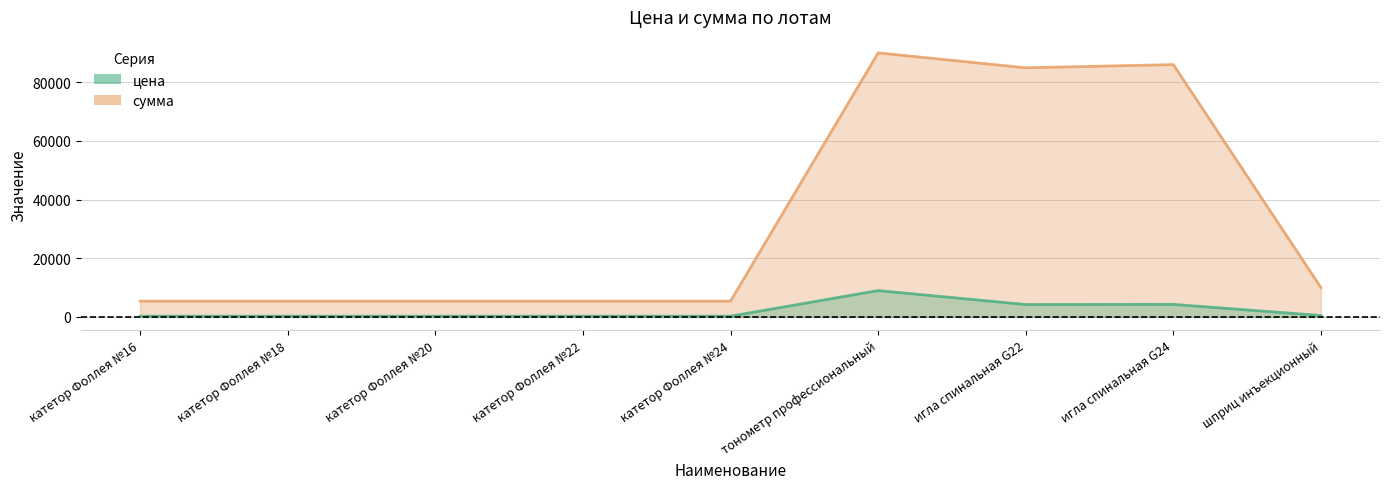

The цена series shows 270 at катетор Фоллея №20. True or false?

True